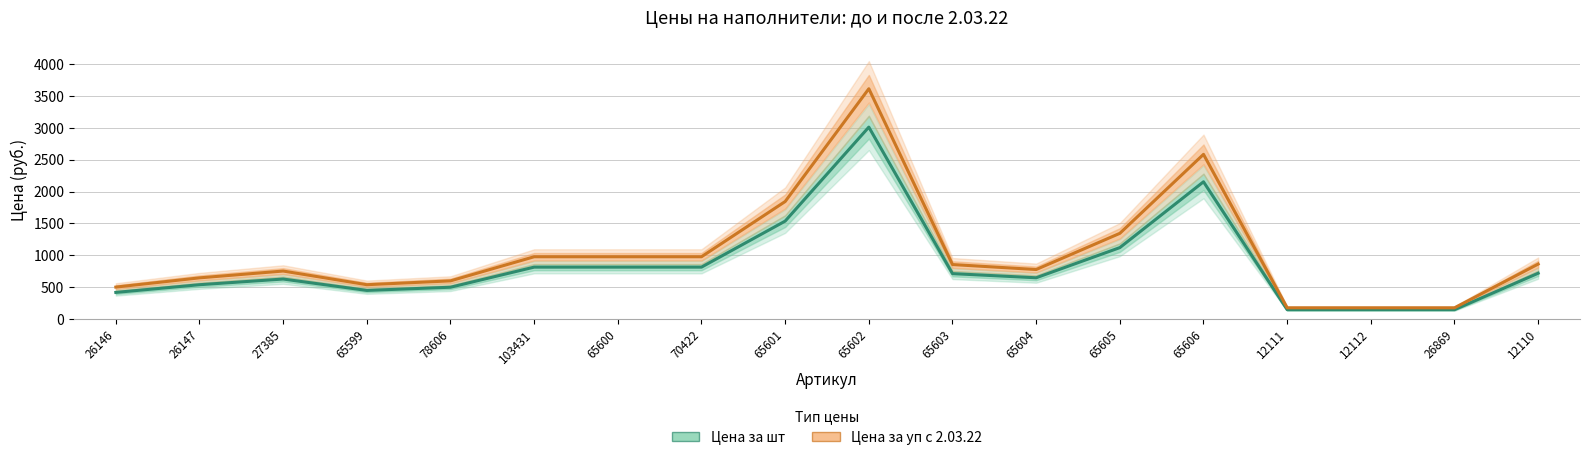

True or false: Цена за шт and Цена за уп с 2.03.22 cross at least once.

False